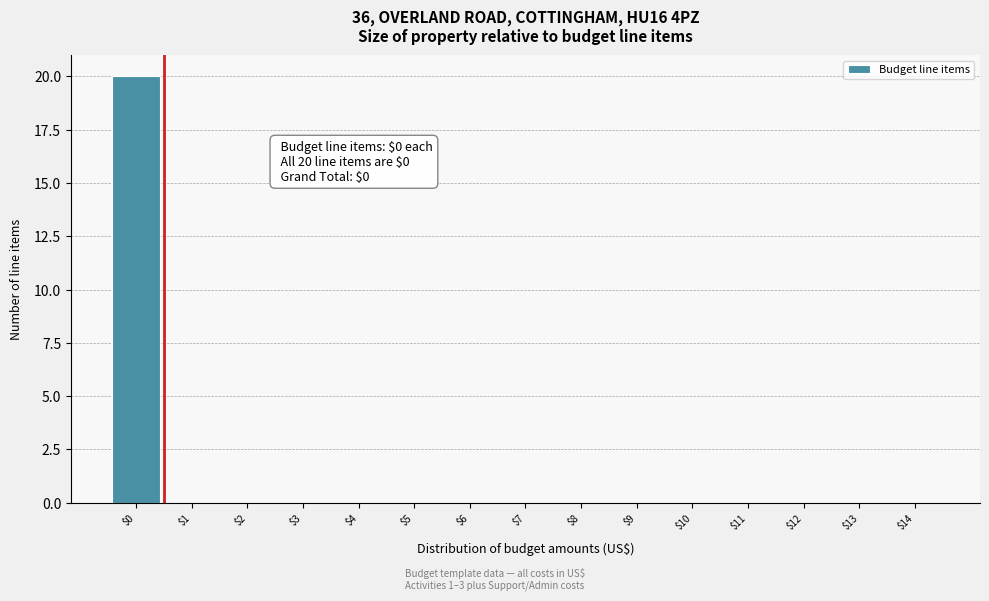

Which range on the x-axis has the tallest bar?

-0.5 to 0.5